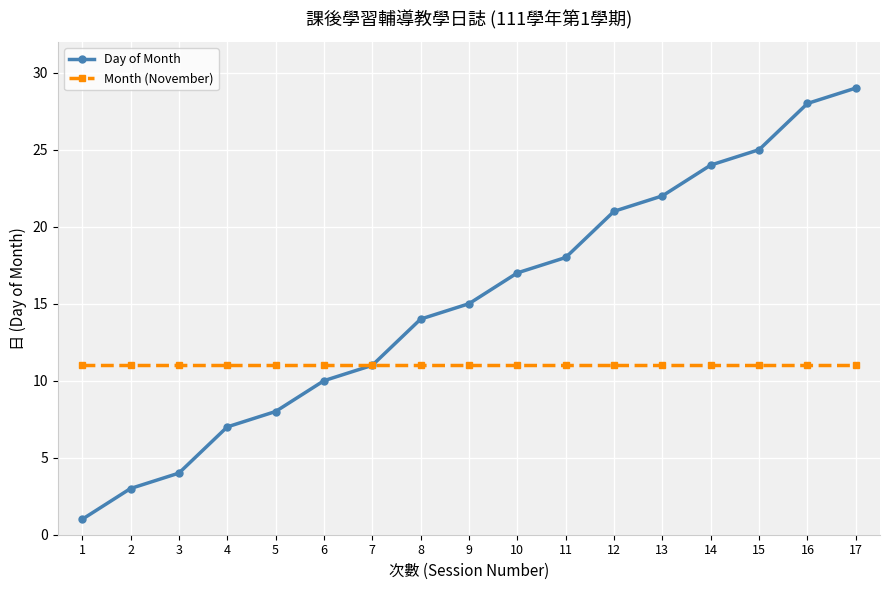

True or false: Month (November) has a value of 3 at 12.

False